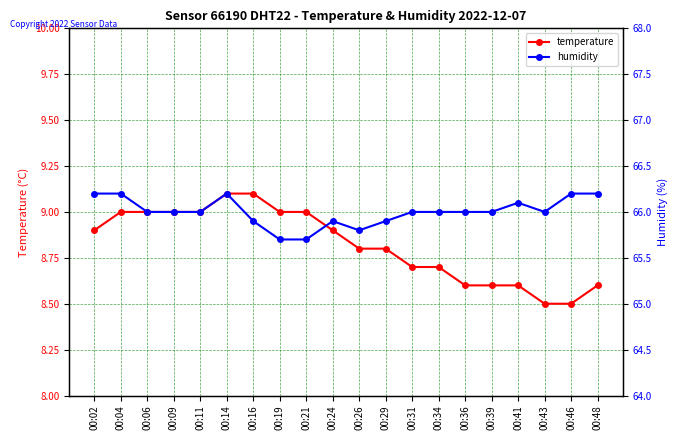

Which has a higher value, 00:31 or 00:09?

00:09